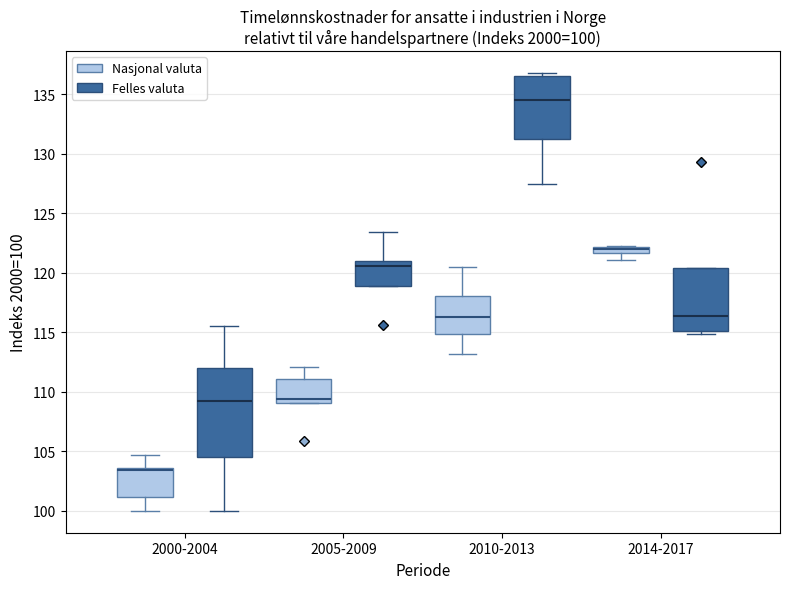

Comparing the boxes themselves (not the whiskers), which one is the tallest?

2000-2004 (Felles valuta)